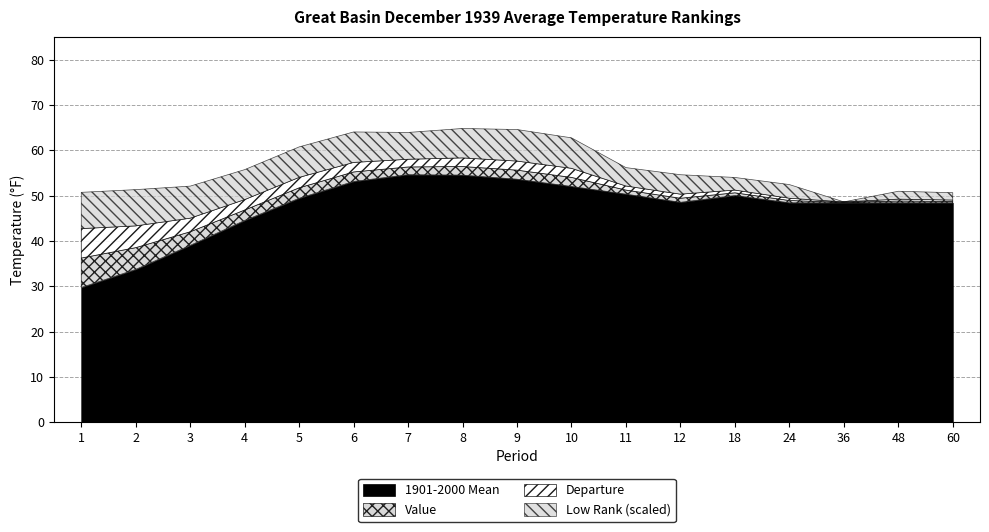

What is the highest value of the Value series?

56.4